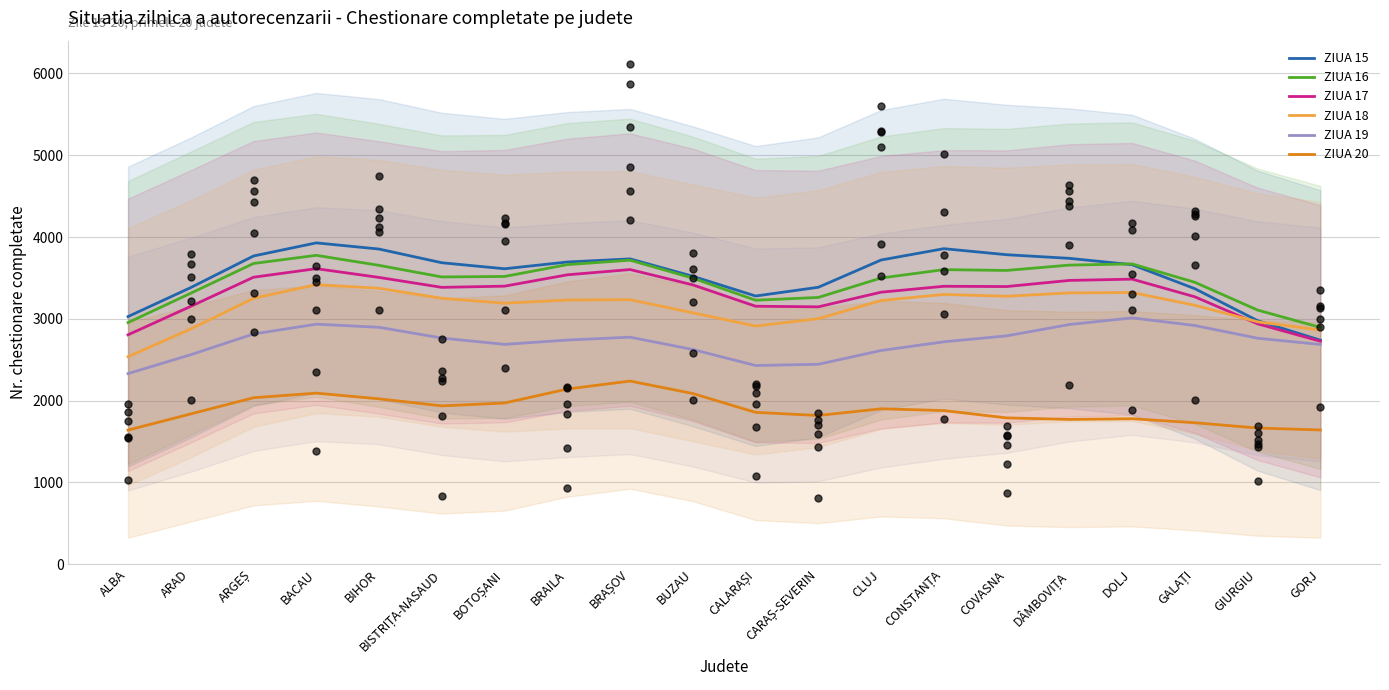

What are all the series names shown in the legend?

ZIUA 15, ZIUA 16, ZIUA 17, ZIUA 18, ZIUA 19, ZIUA 20